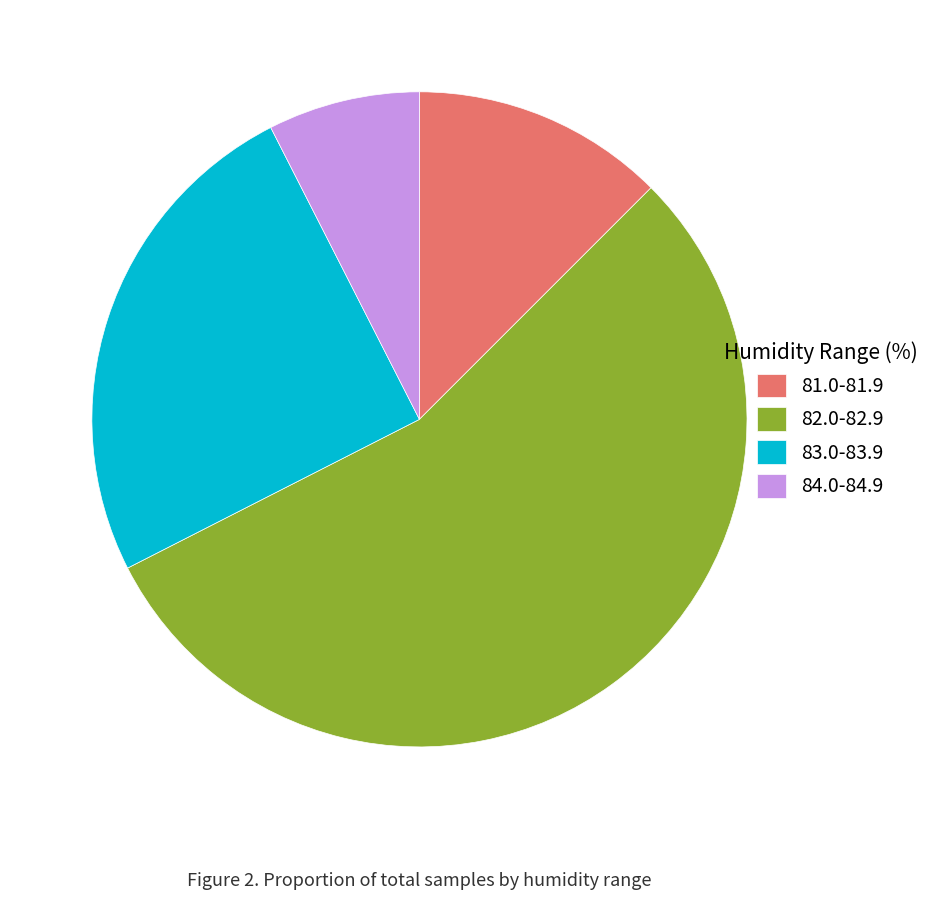

Rank the categories by value from highest to lowest.

82.0-82.9, 83.0-83.9, 81.0-81.9, 84.0-84.9